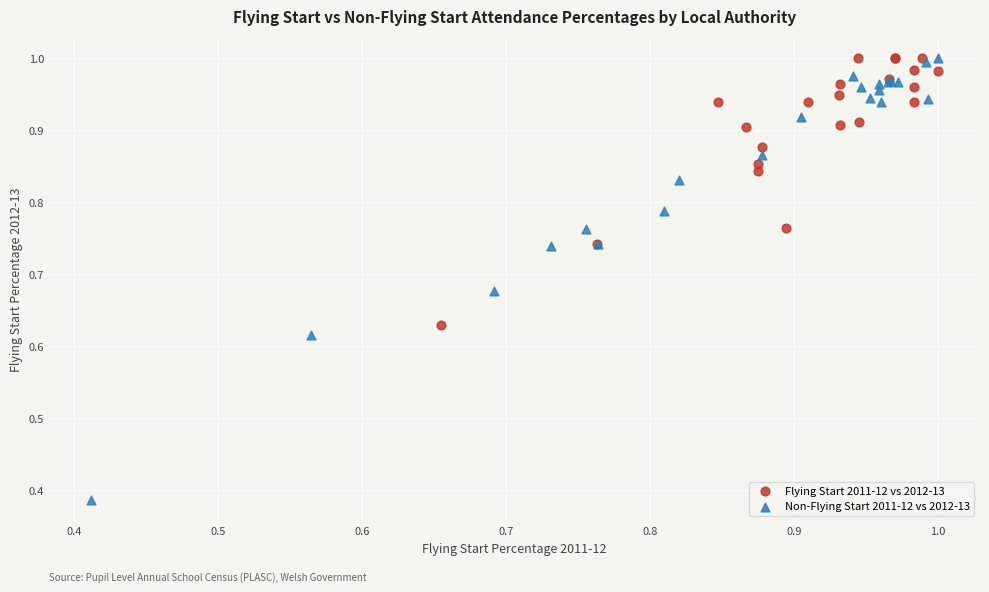

What are all the series names shown in the legend?

Flying Start 2011-12 vs 2012-13, Non-Flying Start 2011-12 vs 2012-13